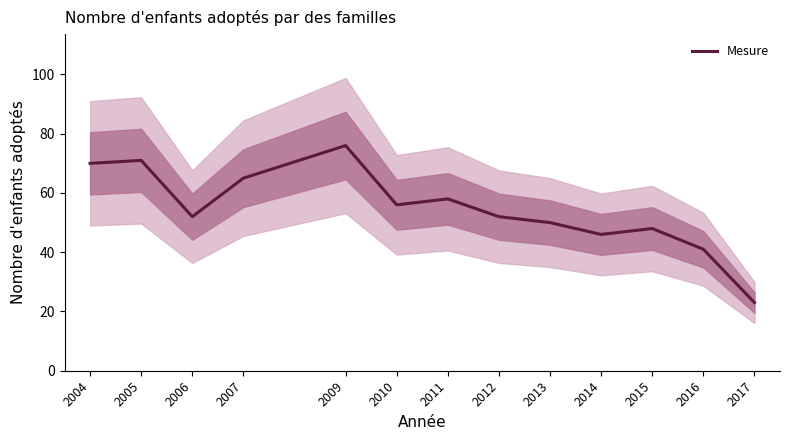

What is the sum of all values?

708